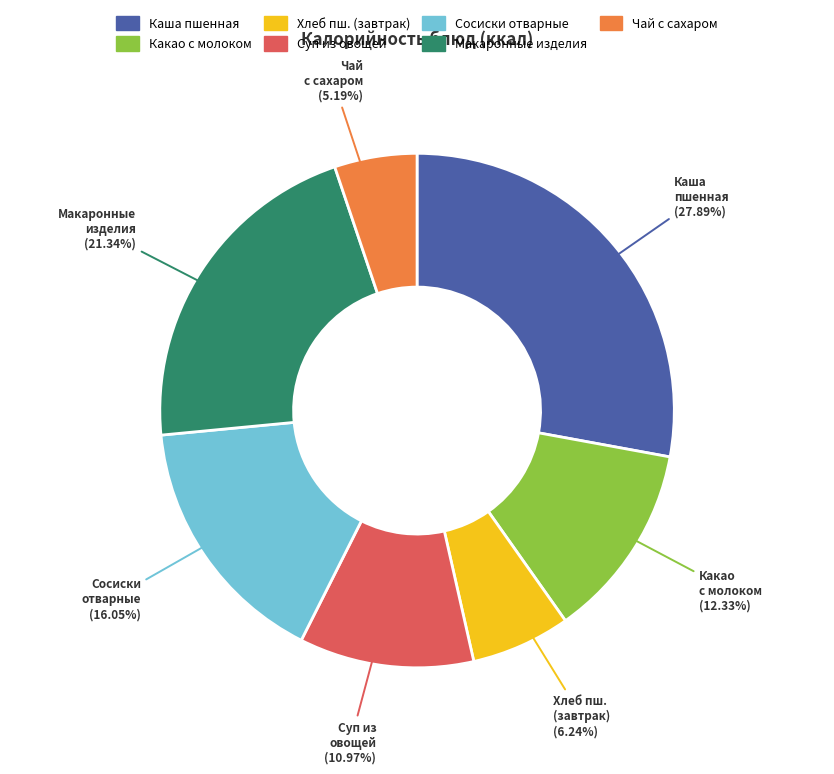

Does any single category account for the majority?

No